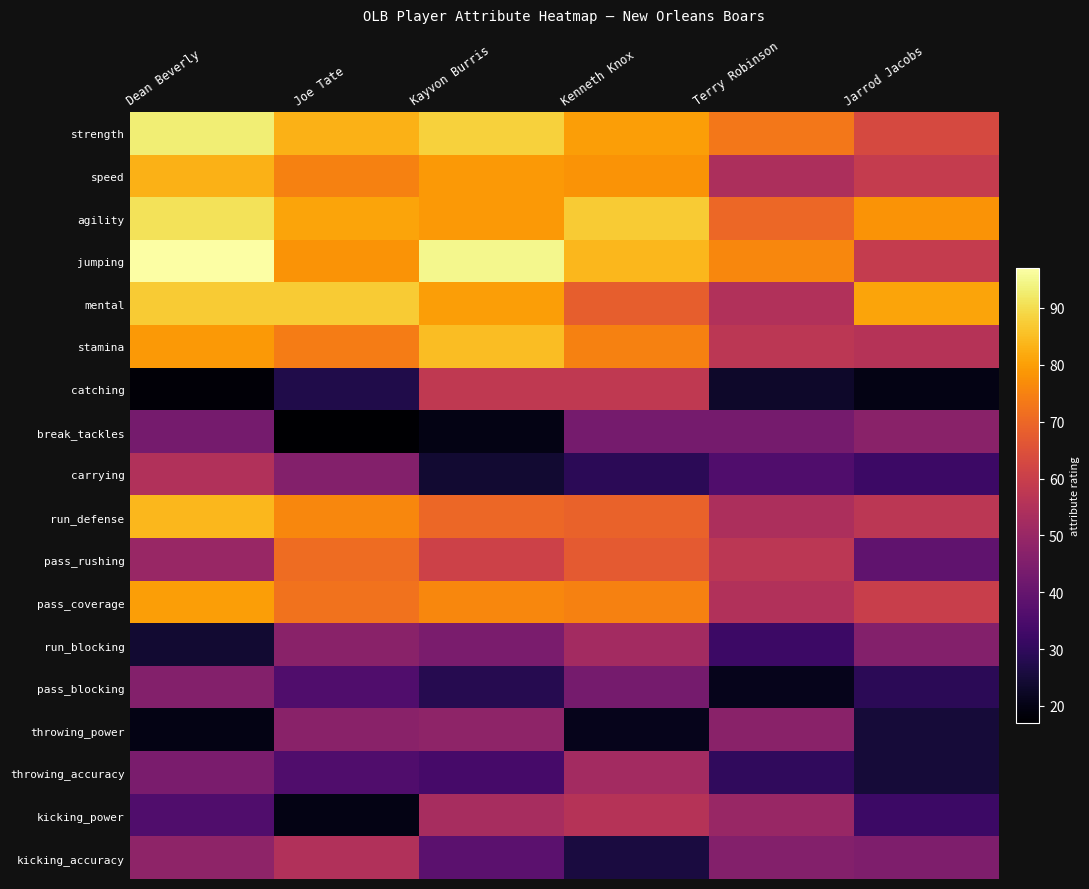

Which category has the lowest value across all series?

Joe Tate